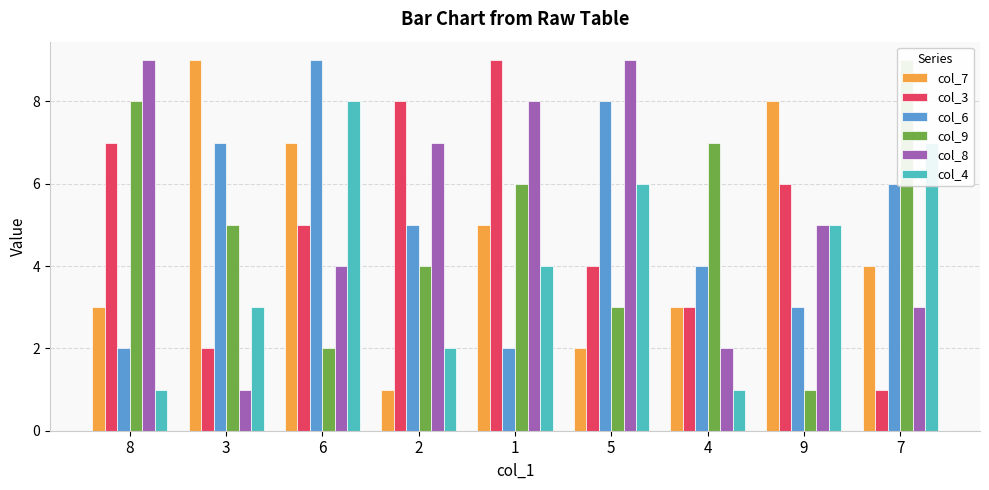

How many categories are shown in the chart?

9